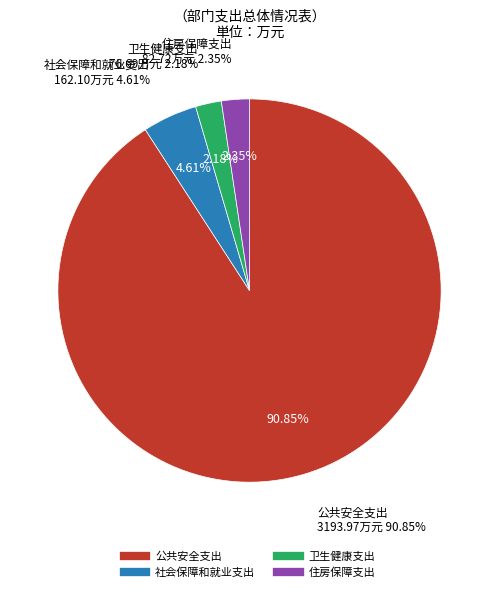

Is there any slice that represents more than half of the pie?

Yes